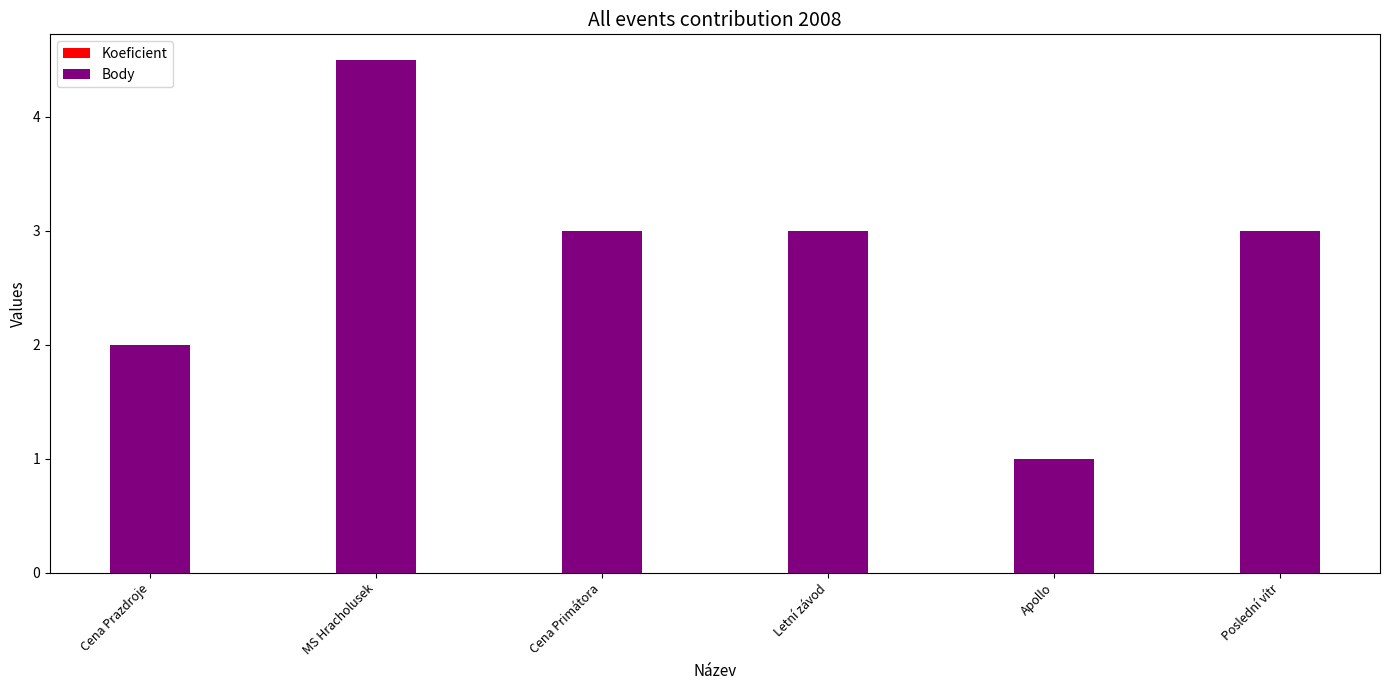

What value does the Body series have at MS Hracholusek?

4.5